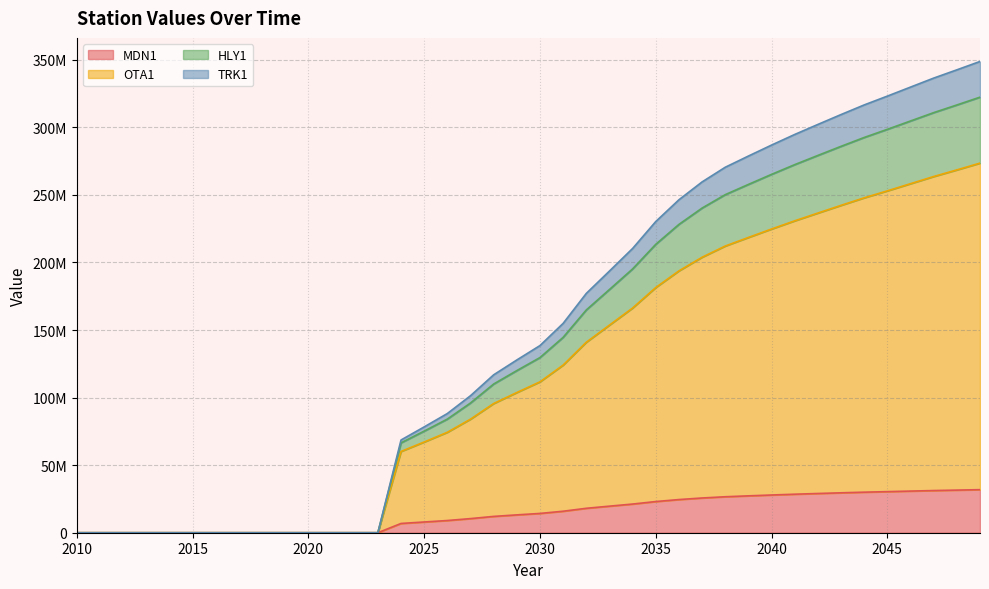

Does the chart display data point markers on the line(s)?

No